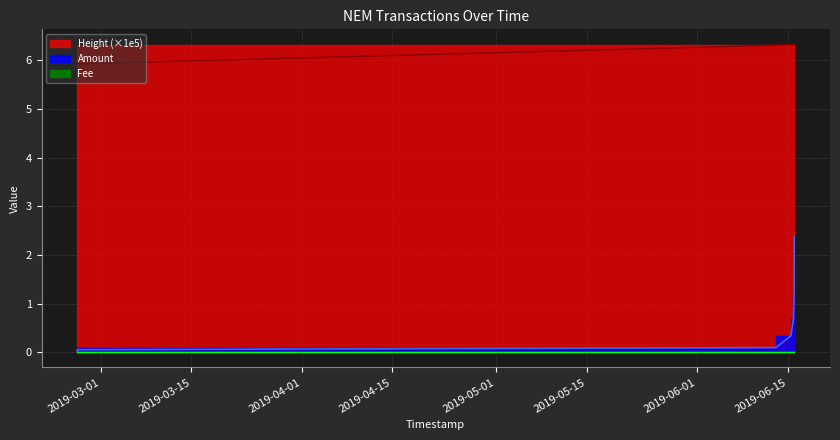

What is the value of the Height (scaled) point at the 5th from the left?

6.3